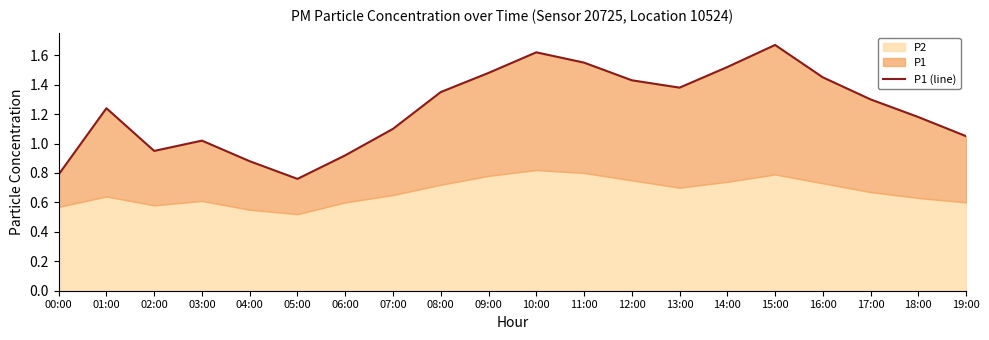

What is the smallest value displayed?

0.8